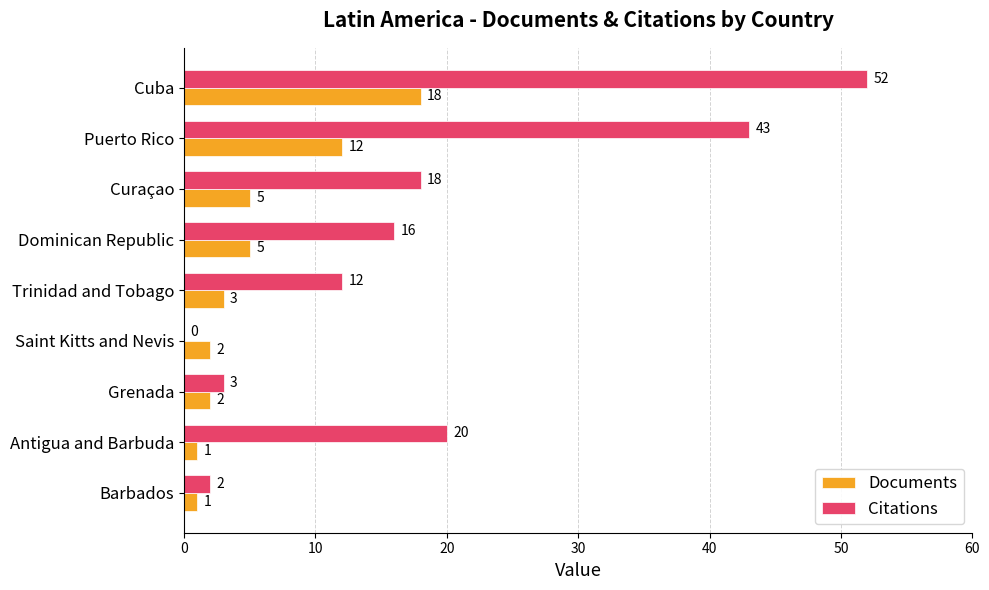

What is the highest value of the Citations series?

52